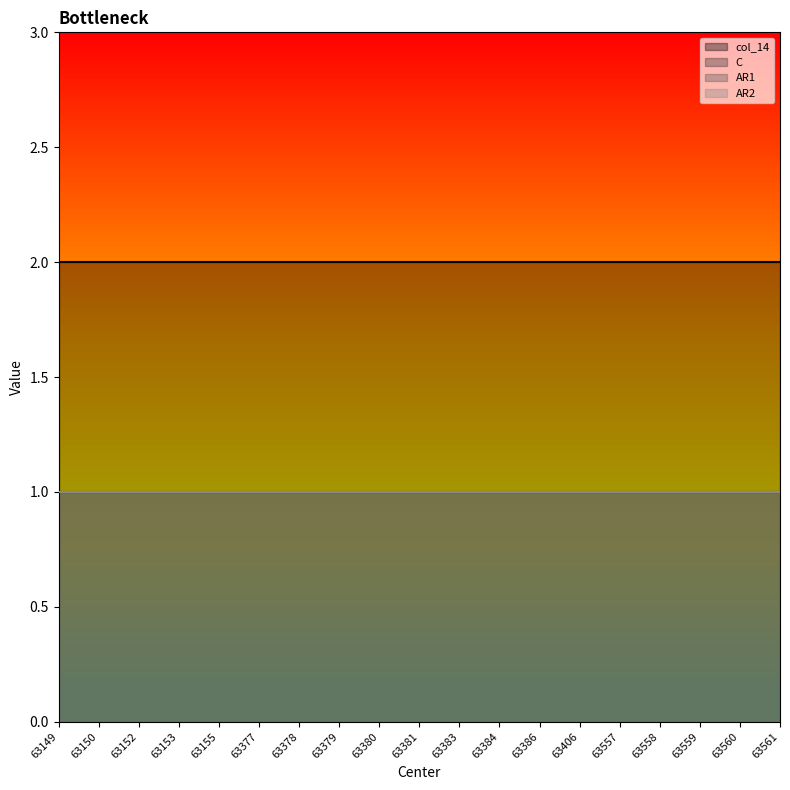

True or false: C has more than 0 interior local peaks.

False